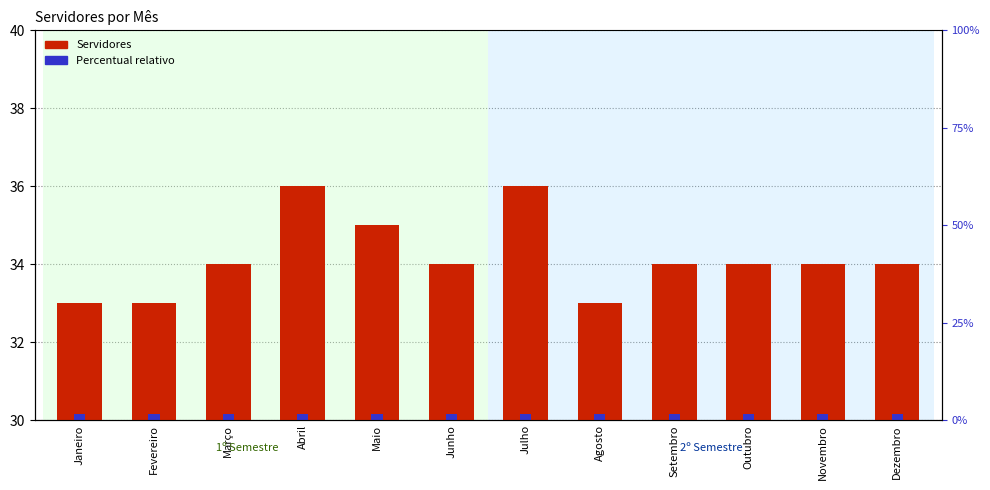

Is it true that Percentual relativo equals 0.1 at Setembro?

False